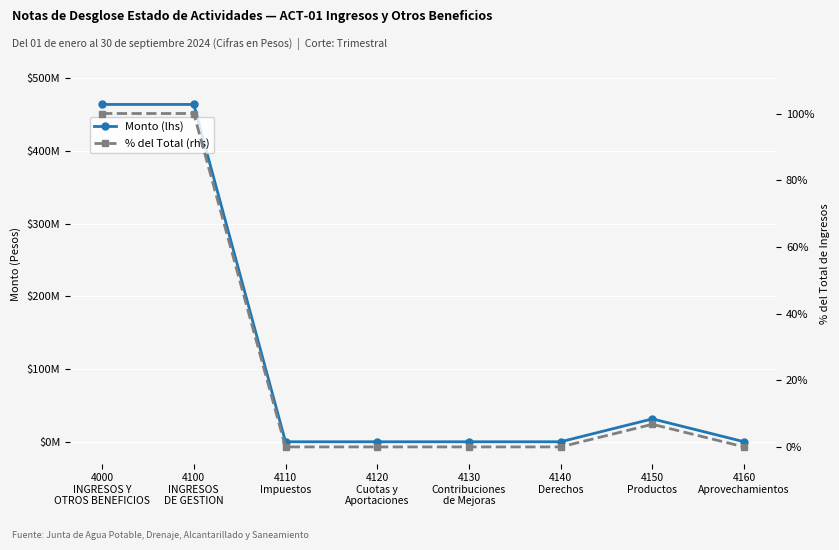

What position from the right is 4160
Aprovechamientos?

1